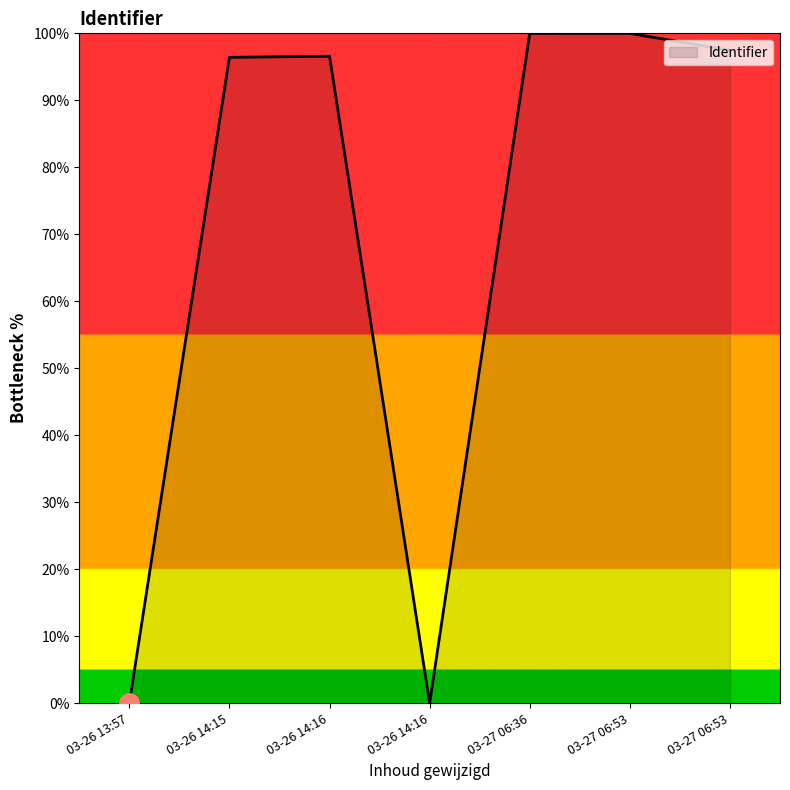

Count the number of data series in this chart.

1